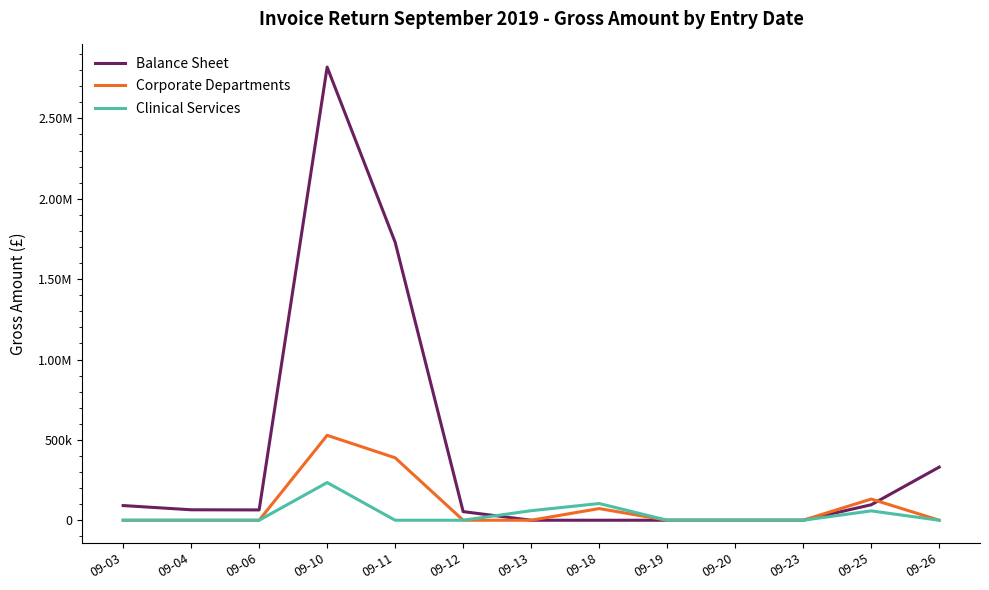

Between which two adjacent categories do Clinical Services and Balance Sheet first intersect?

09-12 and 09-13